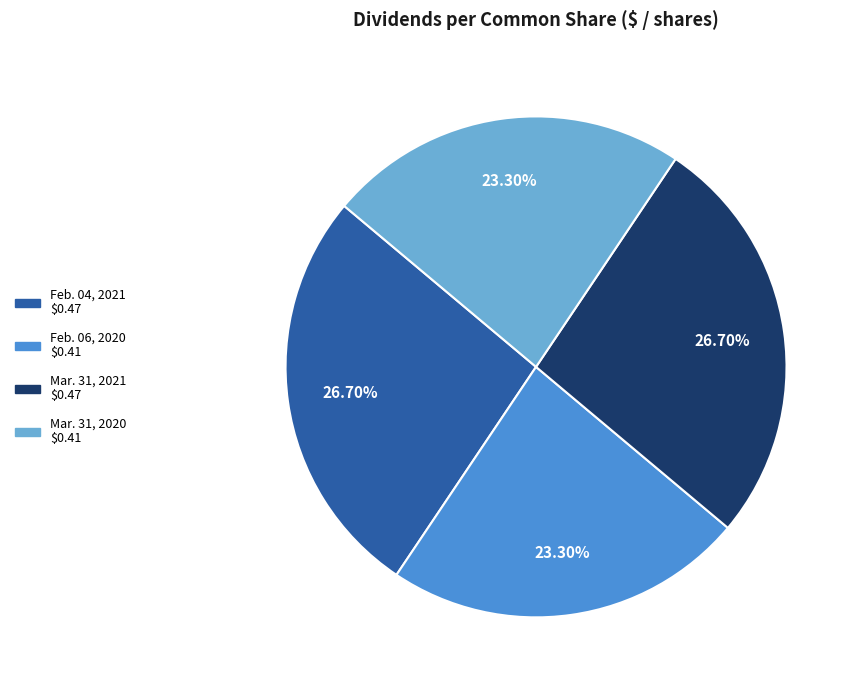

How many slices are in this pie chart?

4